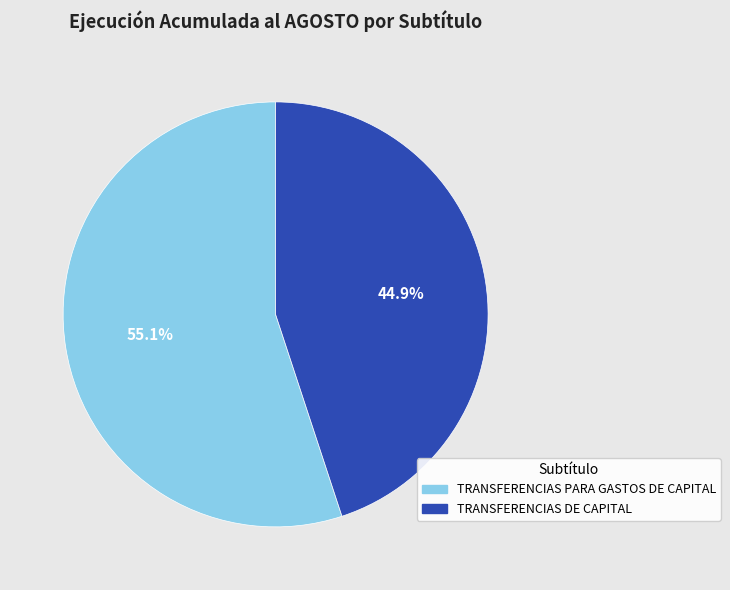

How many slices are in this pie chart?

2